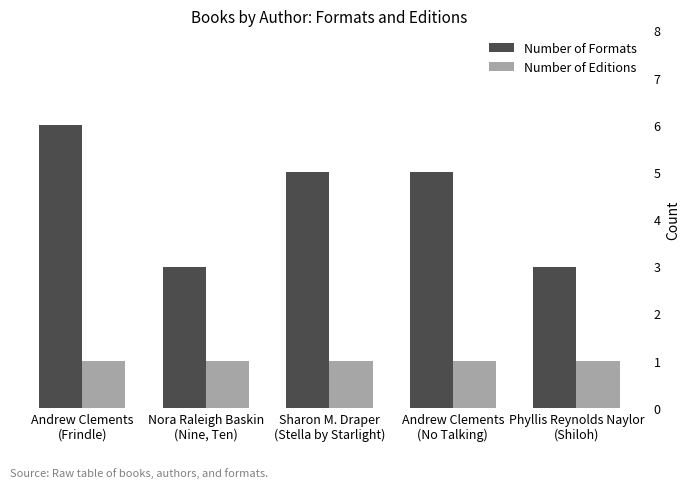

Rank the series by their maximum value, from lowest to highest.

Number of Editions, Number of Formats